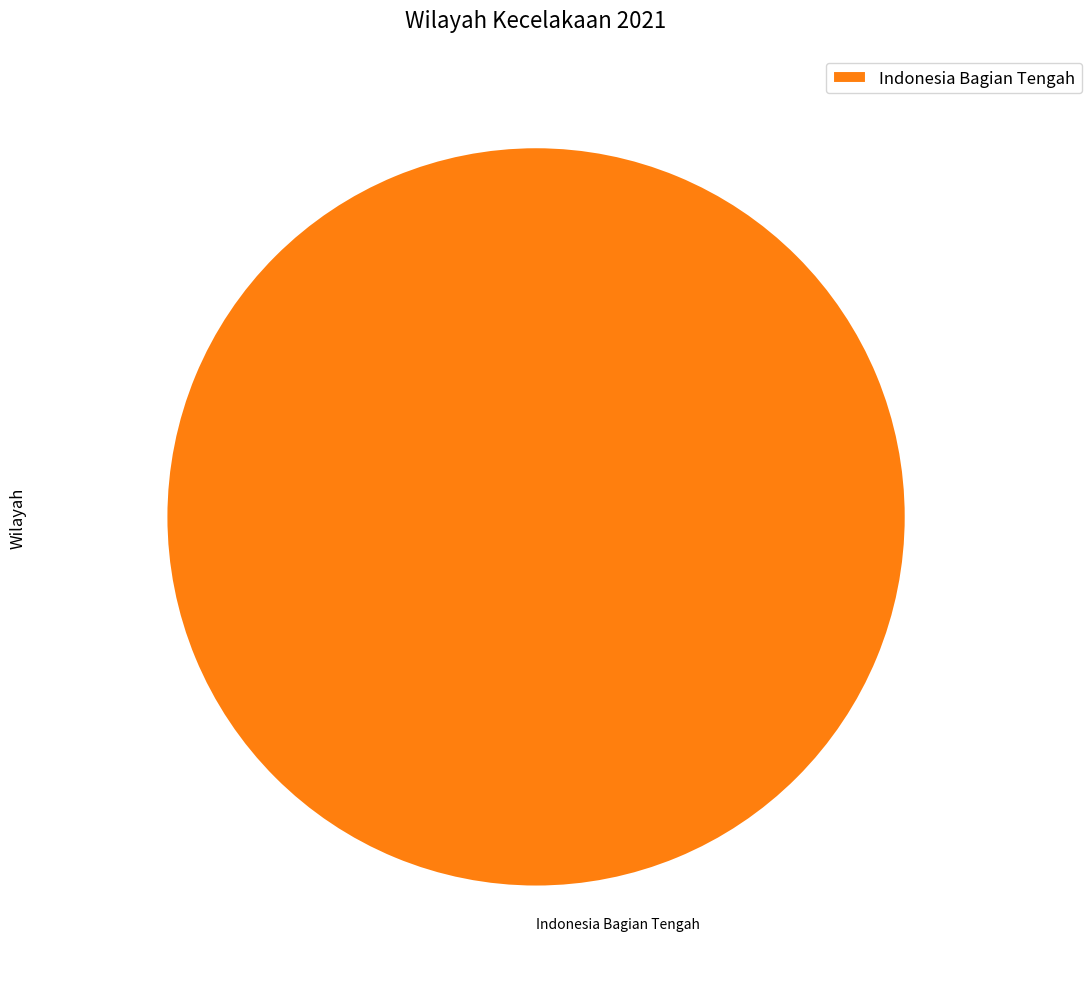

How many slices are in this pie chart?

1